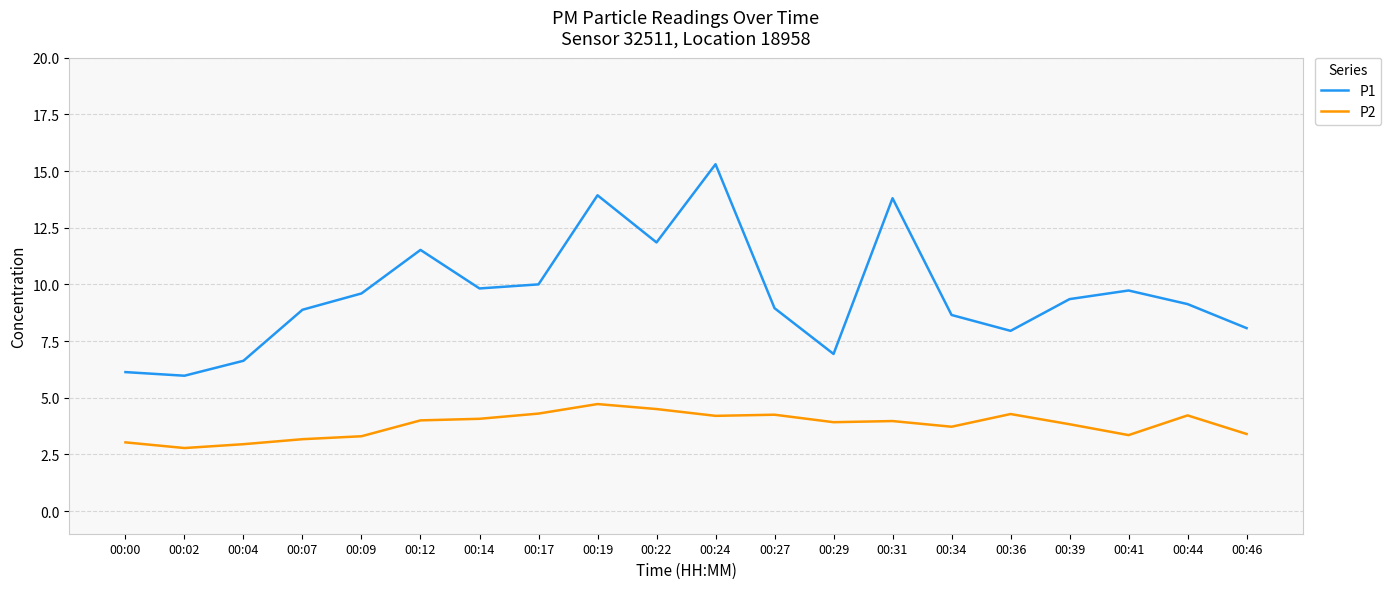

What is the minimum value for P1?

6.0